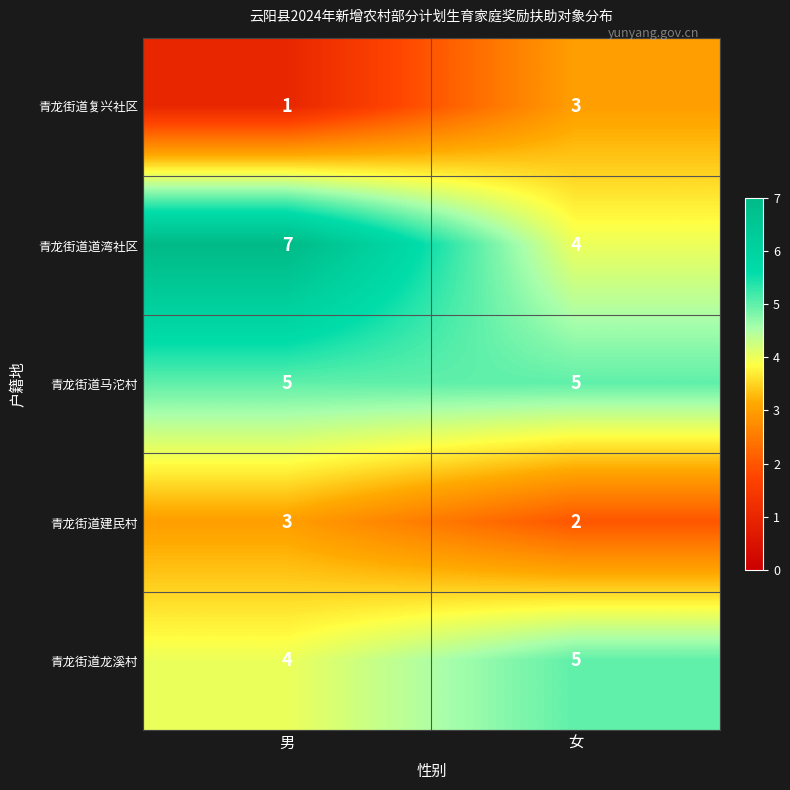

Read the 青龙街道复兴社区 value at 女.

3